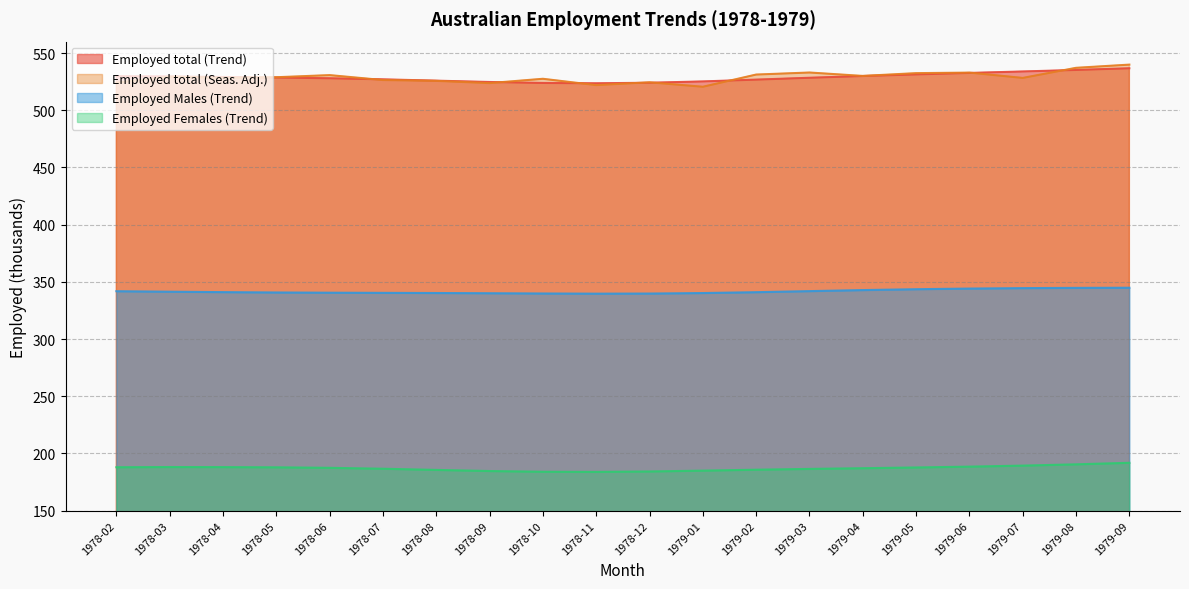

What is the difference between the Employed total (Trend) values at 1979-06 and 1979-08?

2.6